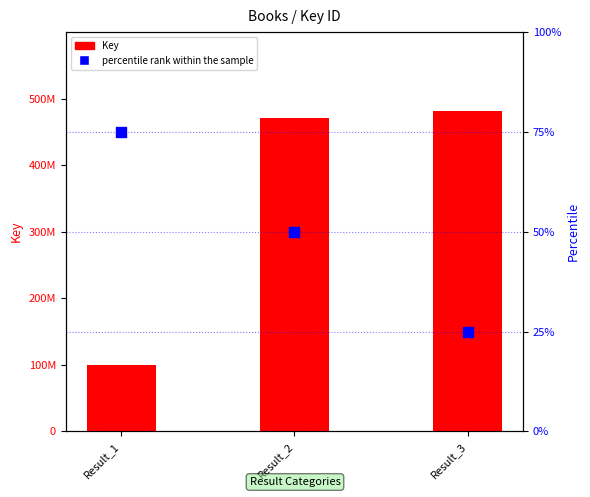

Which series has the largest total across all categories?

Key